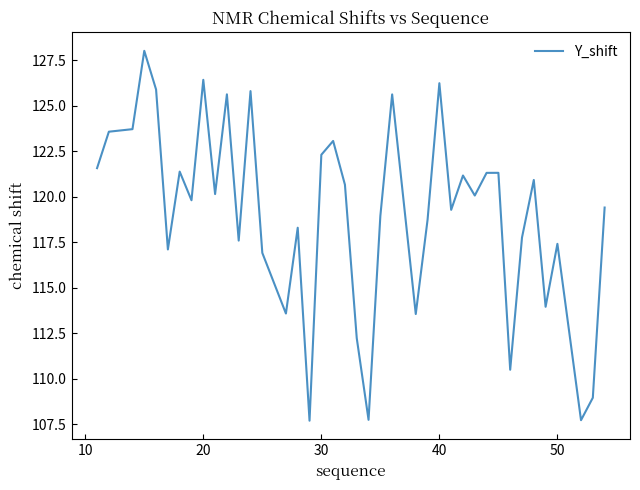

What is the difference between the maximum and minimum values?

20.3